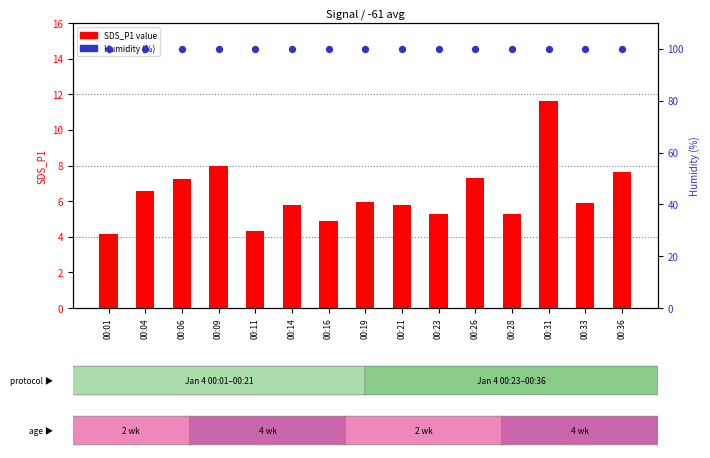

At which category is the sum across all series the highest?

00:31